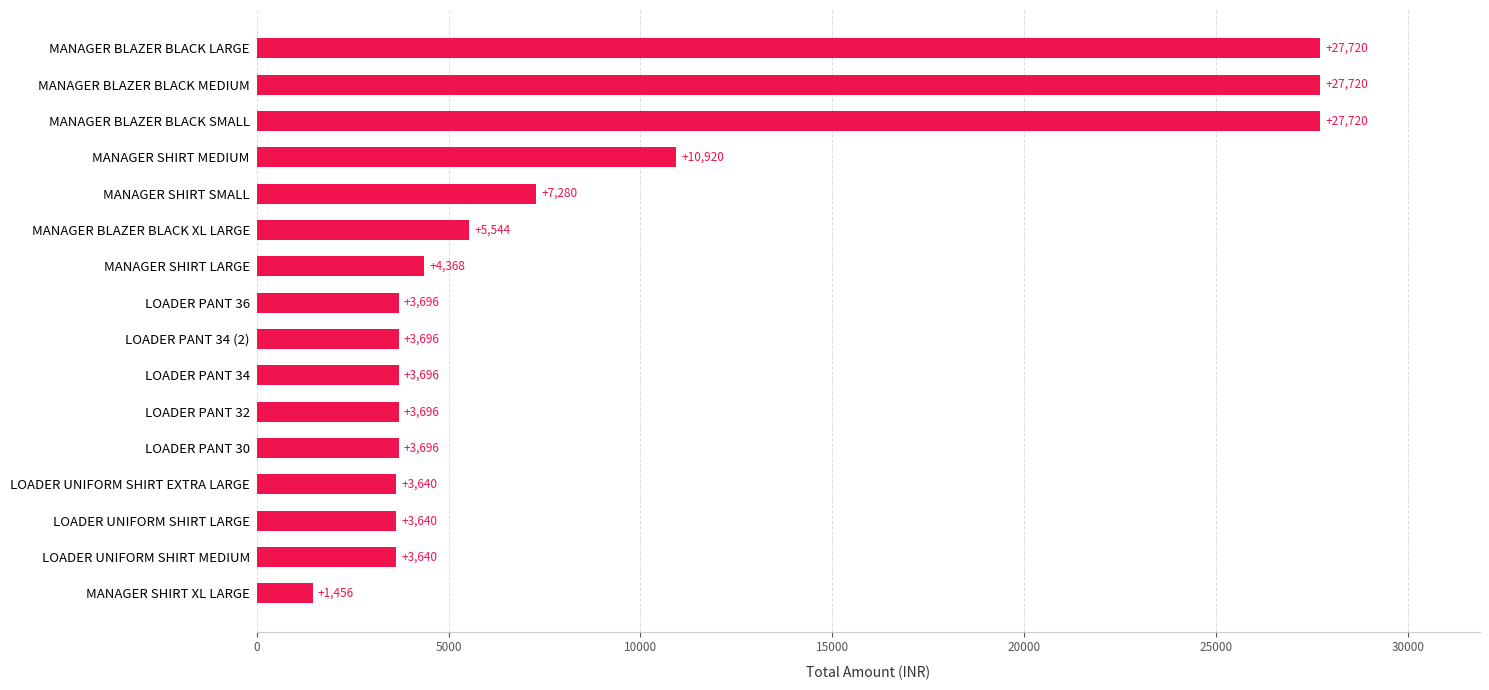

True or false: the data shows 1456 at MANAGER SHIRT XL LARGE.

True